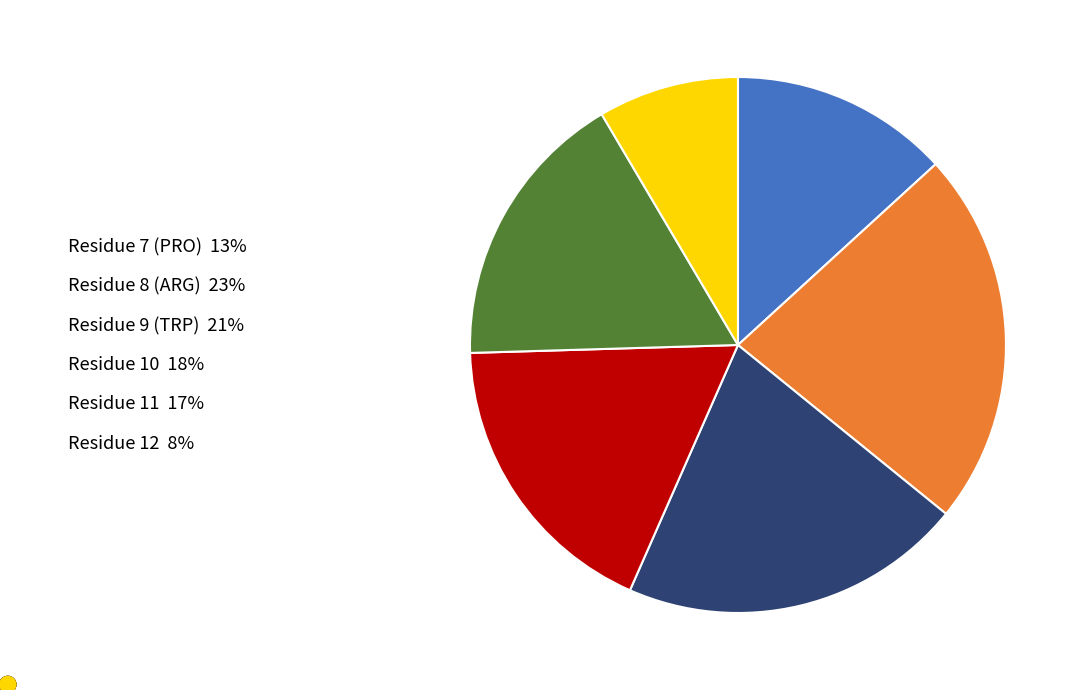

Does any single category account for the majority?

No